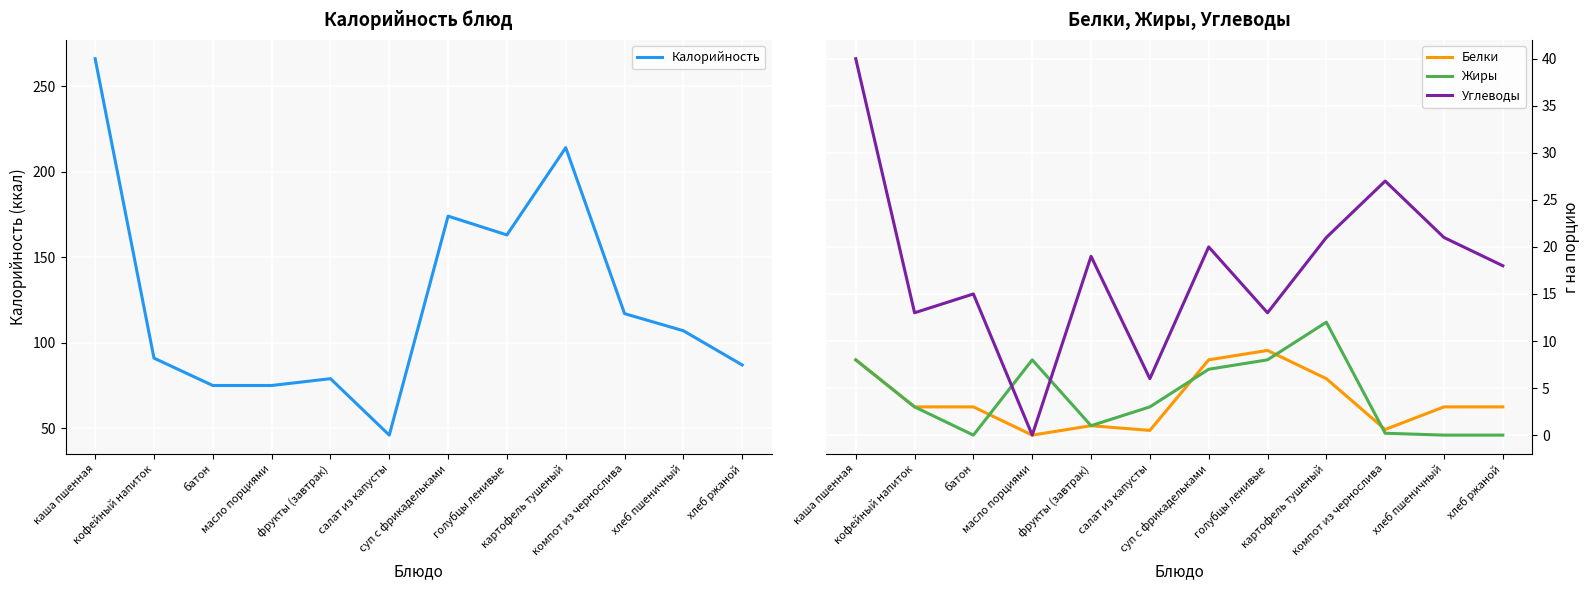

What is the greatest value displayed?

266.0